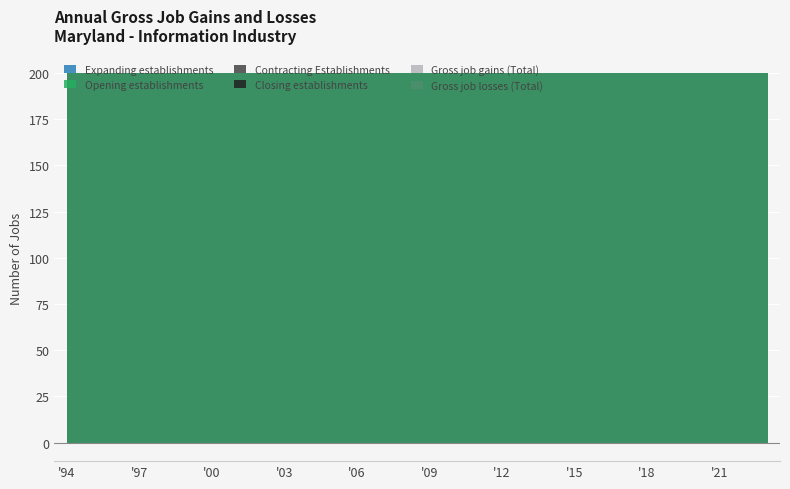

Which series changed the most between 2012 and 2019?

Gross job losses (Total)